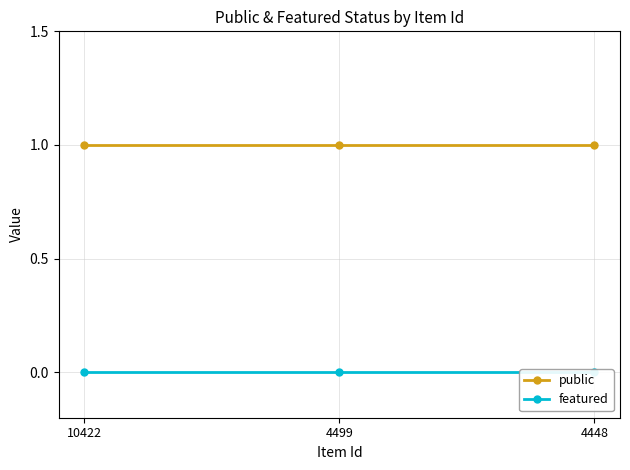

What are all the series names shown in the legend?

public, featured